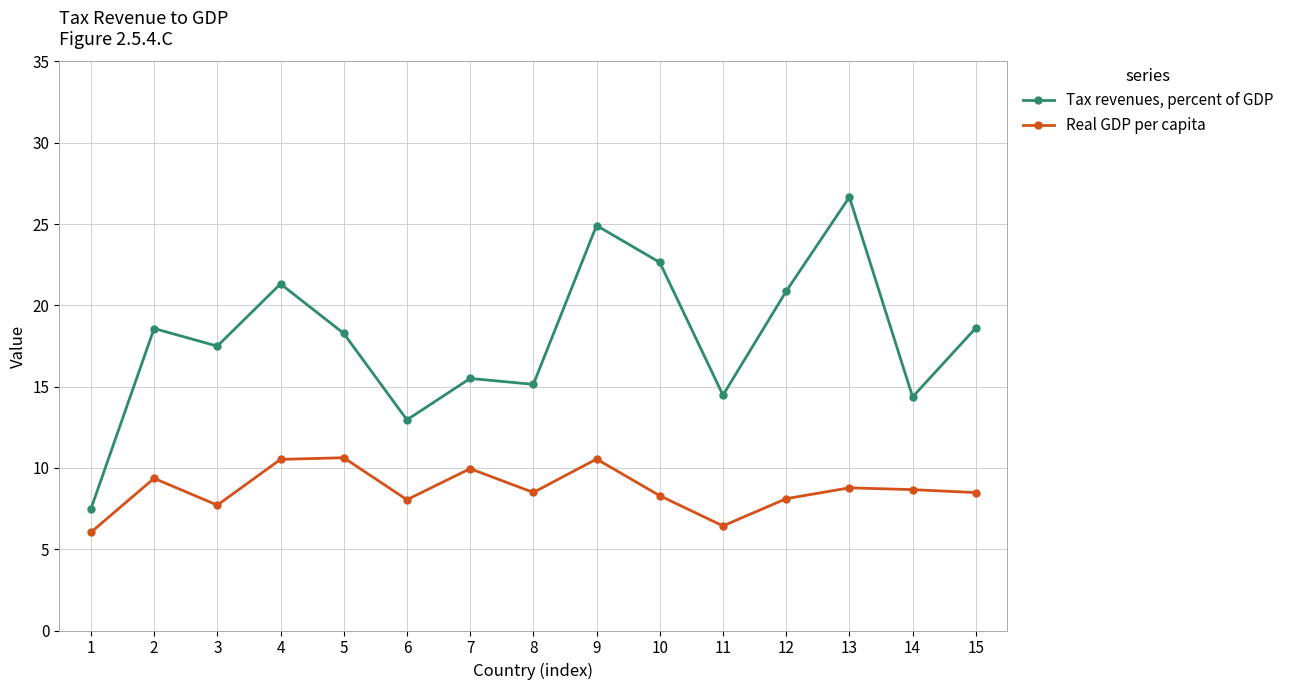

Is the value of Real GDP per capita at 14 greater than the value of Tax revenues, percent of GDP at 1?

Yes